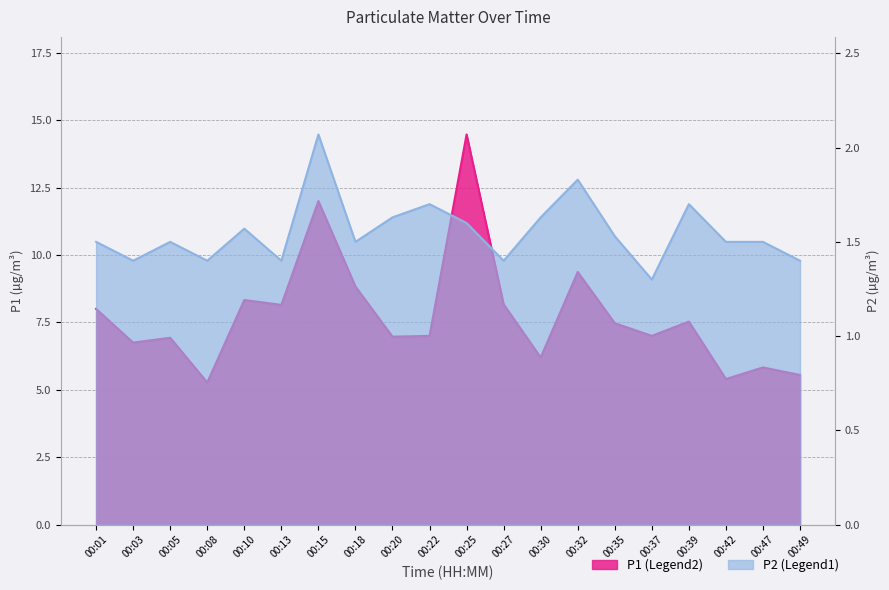

List the series in order of their peak value, lowest first.

P2, P1